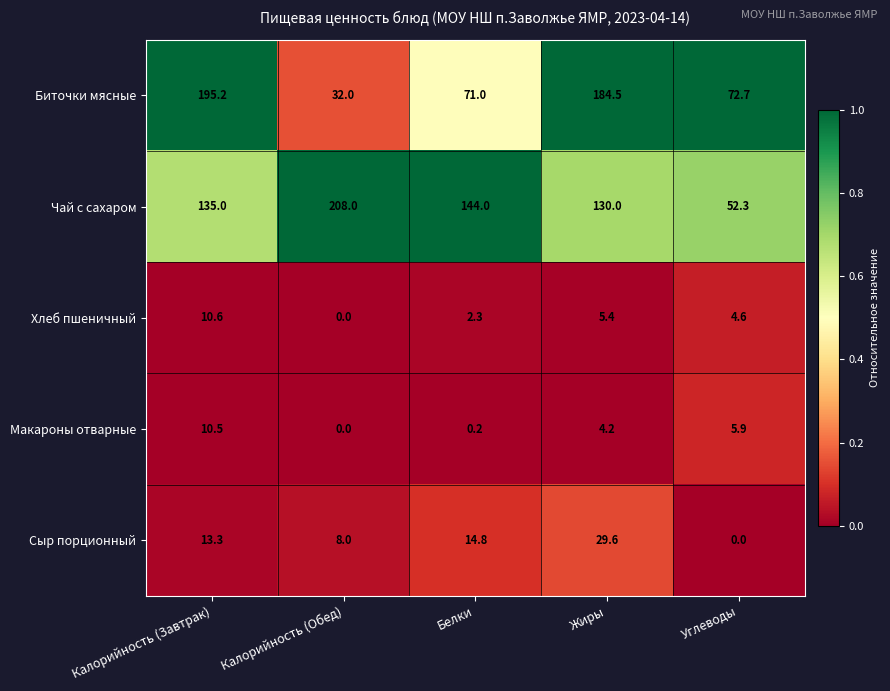

At which category is the sum across all series the highest?

Калорийность (Завтрак)